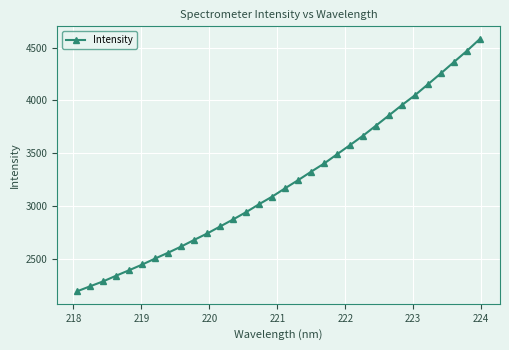

True or false: there are more than 2 points higher than both neighbors.

False